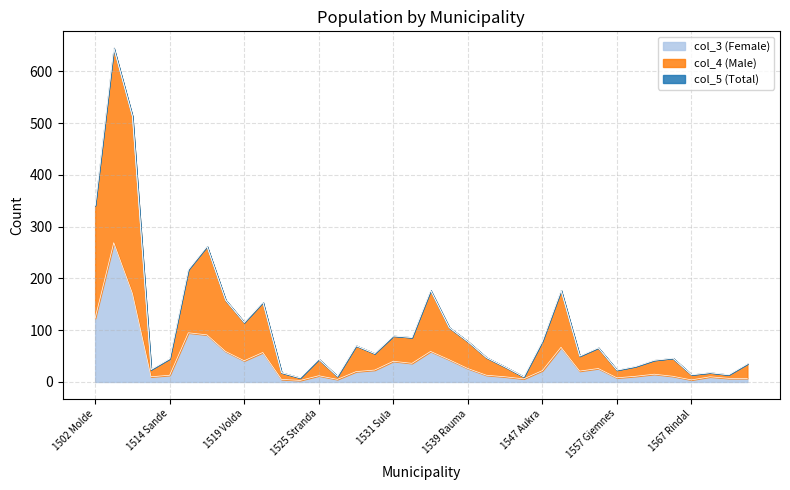

Between 1567 Rindal and 1523 Ørskog, which is larger?

1523 Ørskog